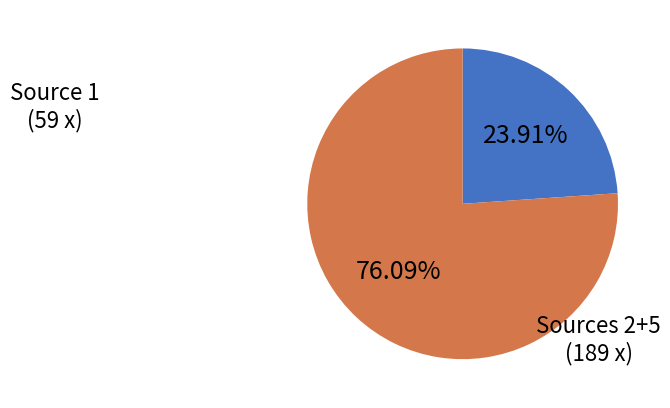

Is the sum of Sources 2+5 and Source 1 greater than half?

Yes